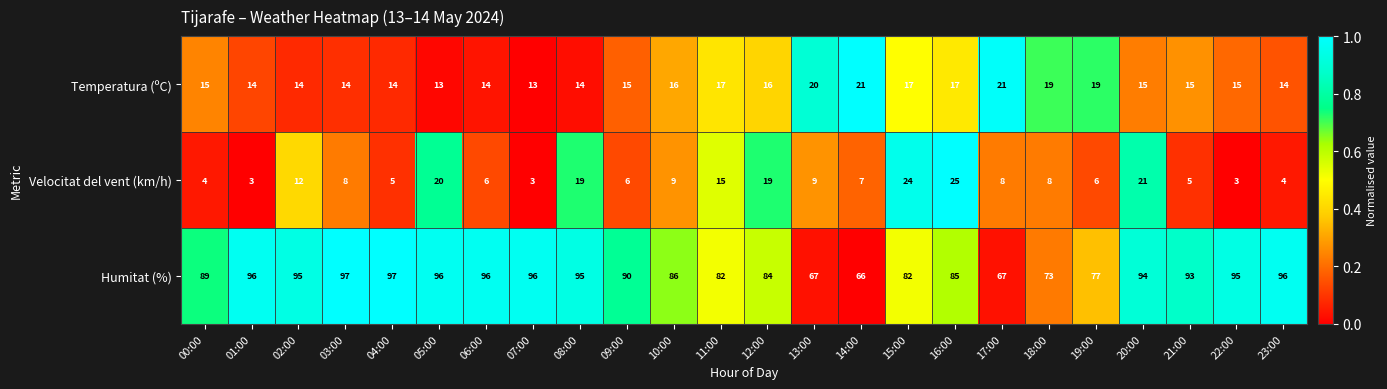

What is the greatest value displayed?

97